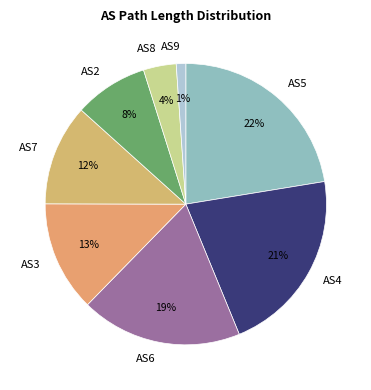

Does any single category account for the majority?

No